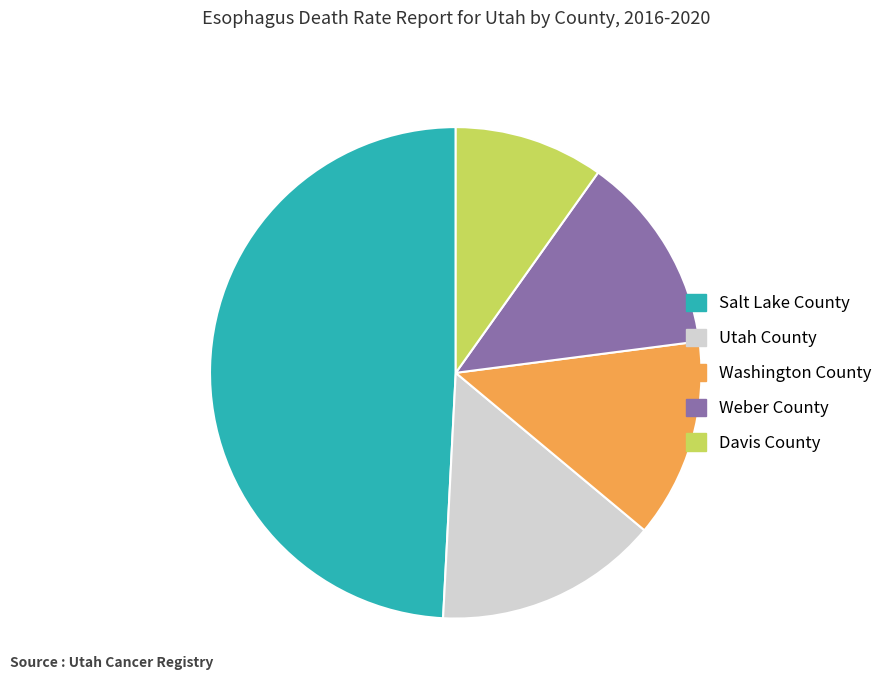

The Salt Lake County slice represents 35% of the pie. True or false?

False